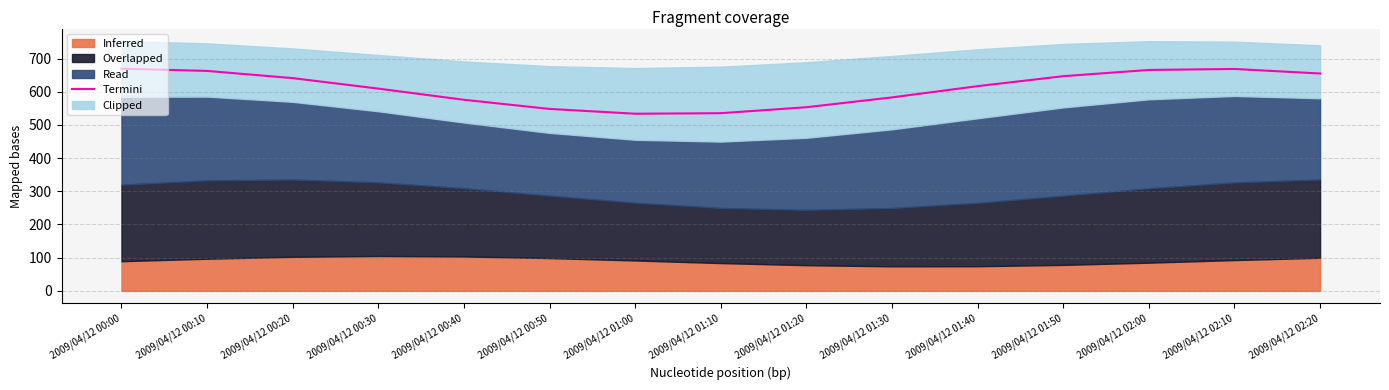

What is the change in value from 2009/04/12 00:40 to 2009/04/12 01:00?

-42.0